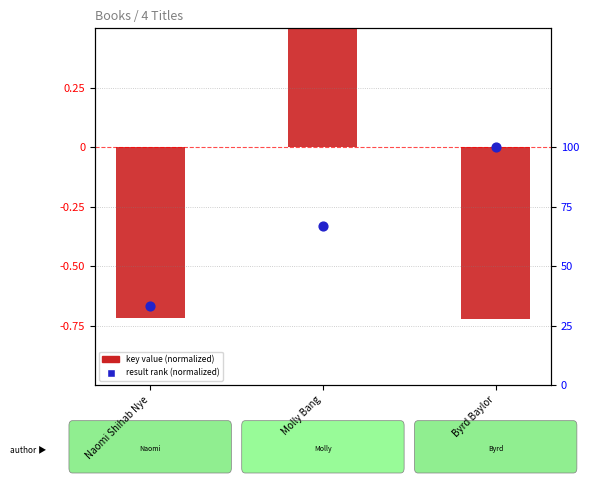

Is the value of result rank (normalized) at Molly Bang greater than the value of key value (normalized) at Byrd Baylor?

Yes